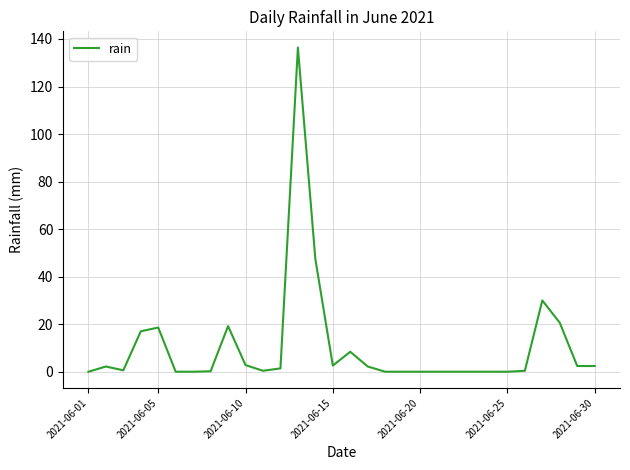

What is the difference between the maximum and minimum values?

136.4